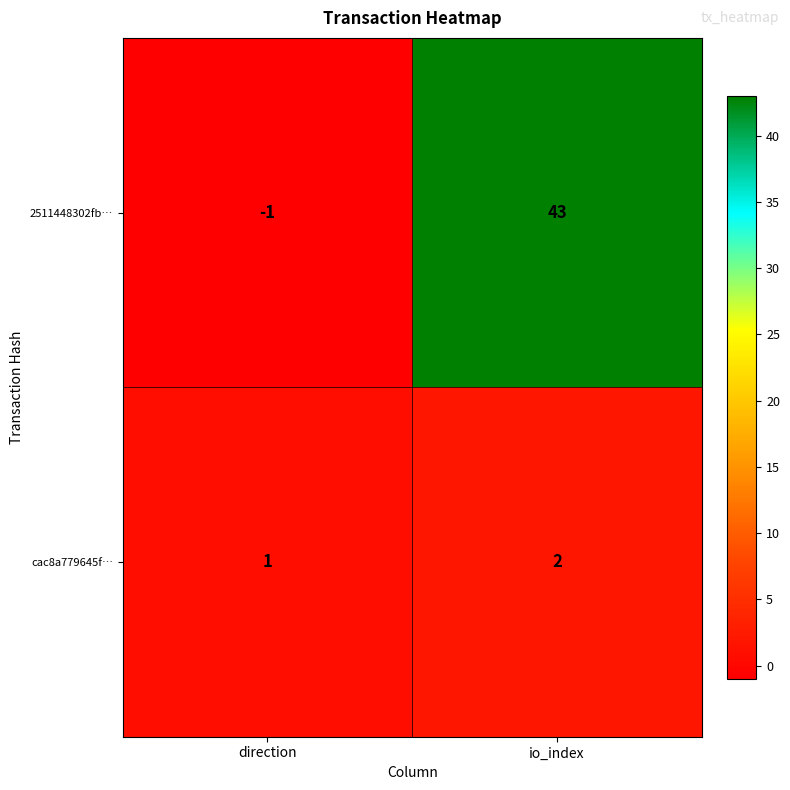

At which category is the sum across all series the highest?

io_index